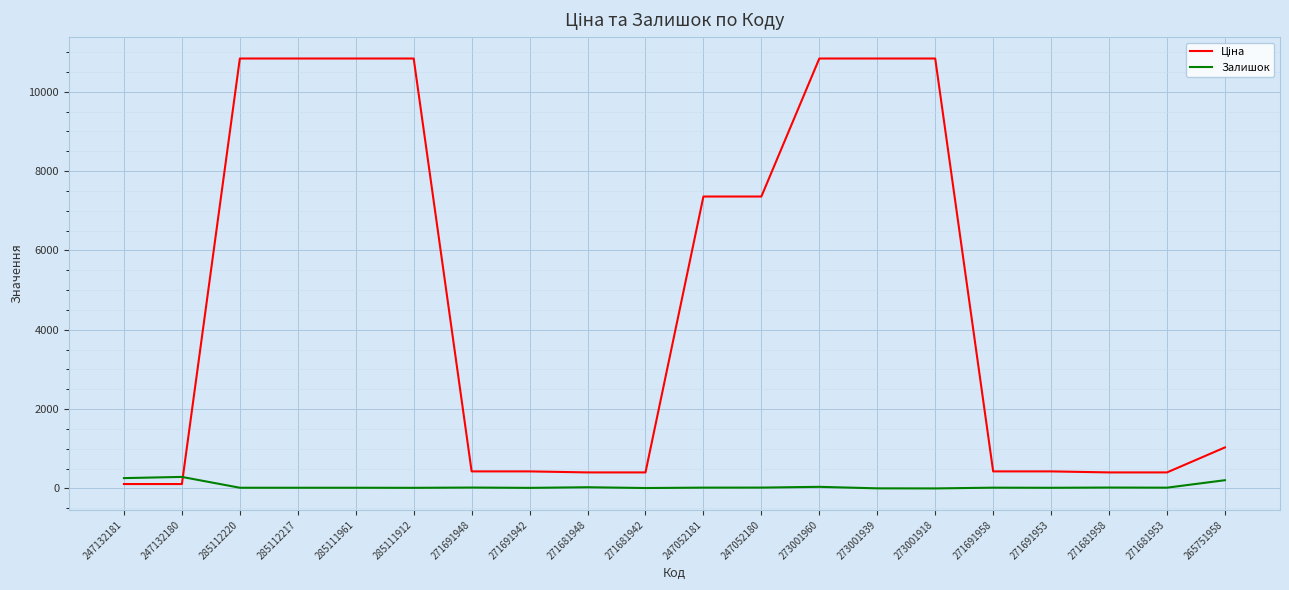

What is the difference between the Залишок values at 271681958 and 271691953?

6.0